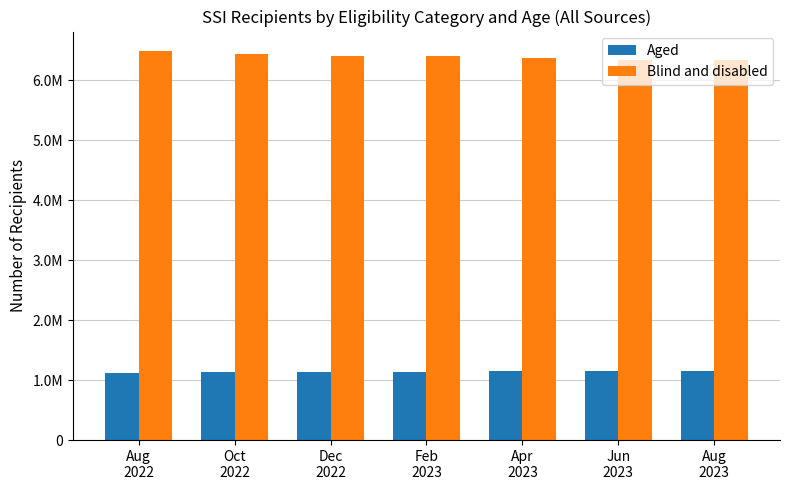

At which label does Blind and disabled first exceed 6396616?

Aug
2022